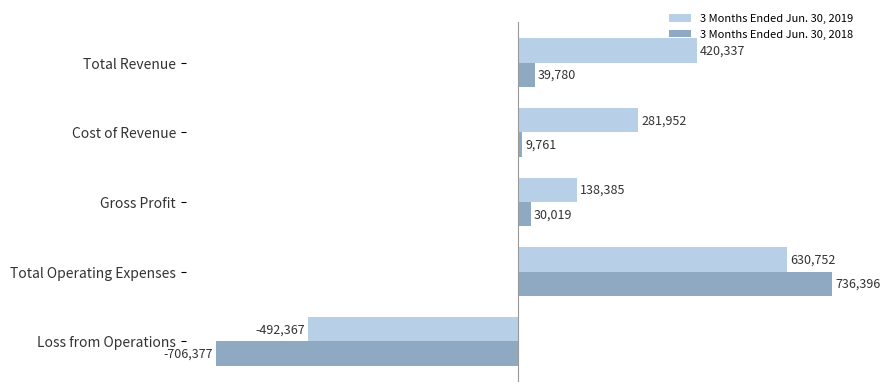

Rank the categories by 3 Months Ended Jun. 30, 2018 value from highest to lowest.

Total Operating Expenses, Total Revenue, Gross Profit, Cost of Revenue, Loss from Operations